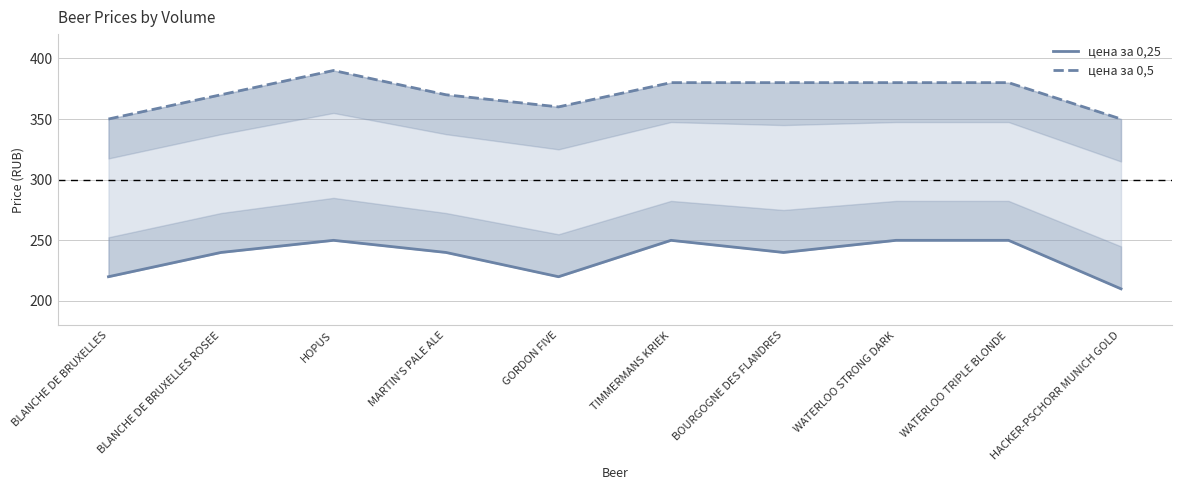

Which series has the largest range (max minus min)?

цена за 0,25